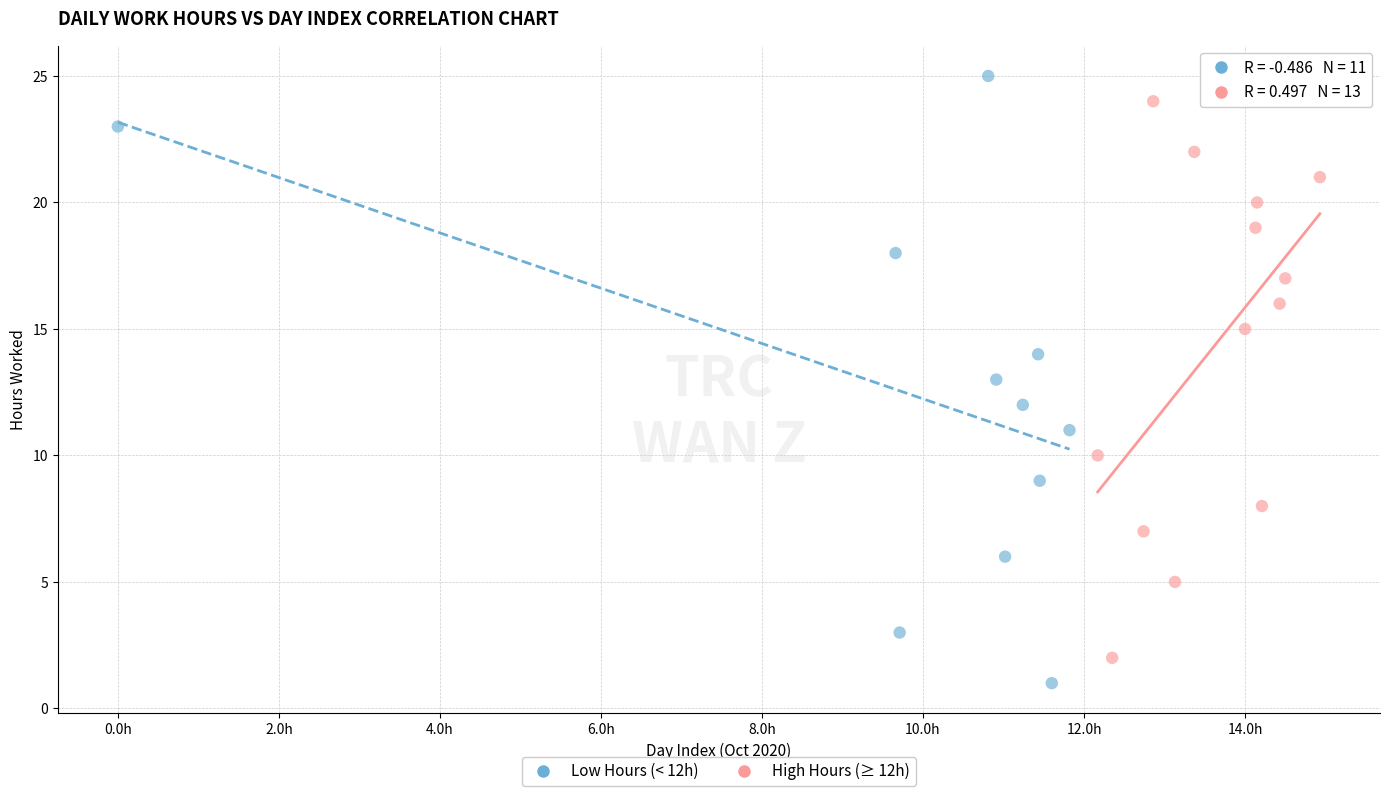

Which series has the largest Y range (max minus min)?

Low Hours (< 12h)